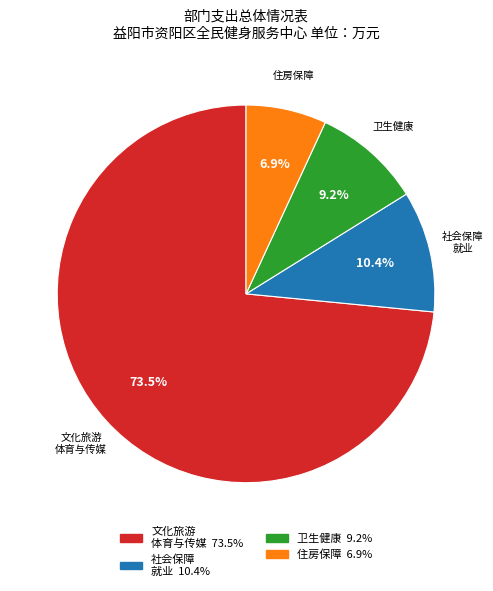

Does any single category account for the majority?

Yes